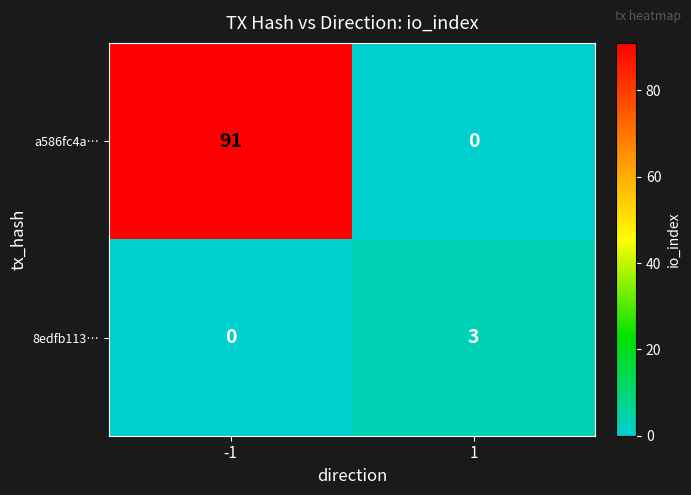

At which category is the sum across all series the highest?

-1